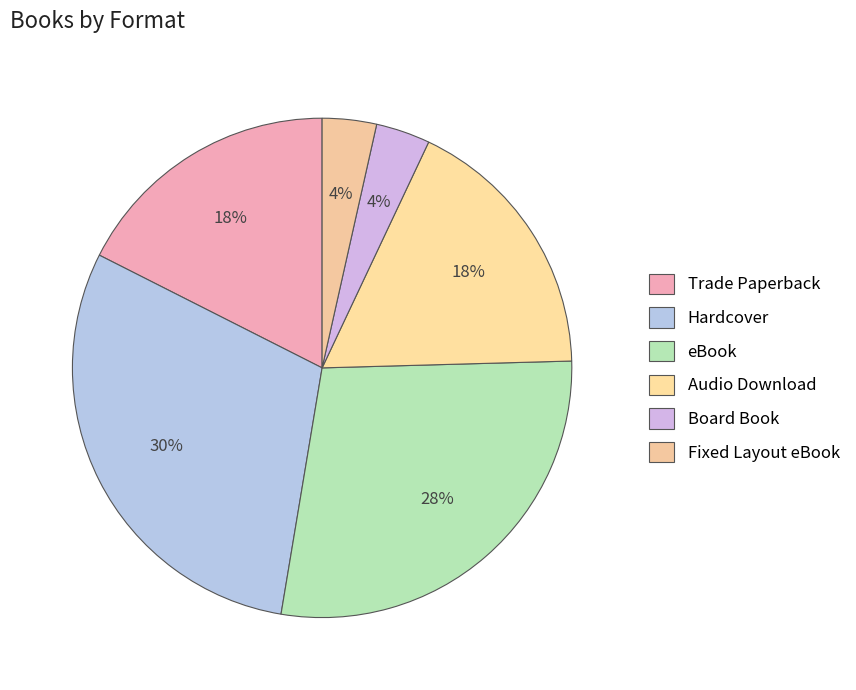

Rank the categories by value from lowest to highest.

Board Book, Fixed Layout eBook, Trade Paperback, Audio Download, eBook, Hardcover